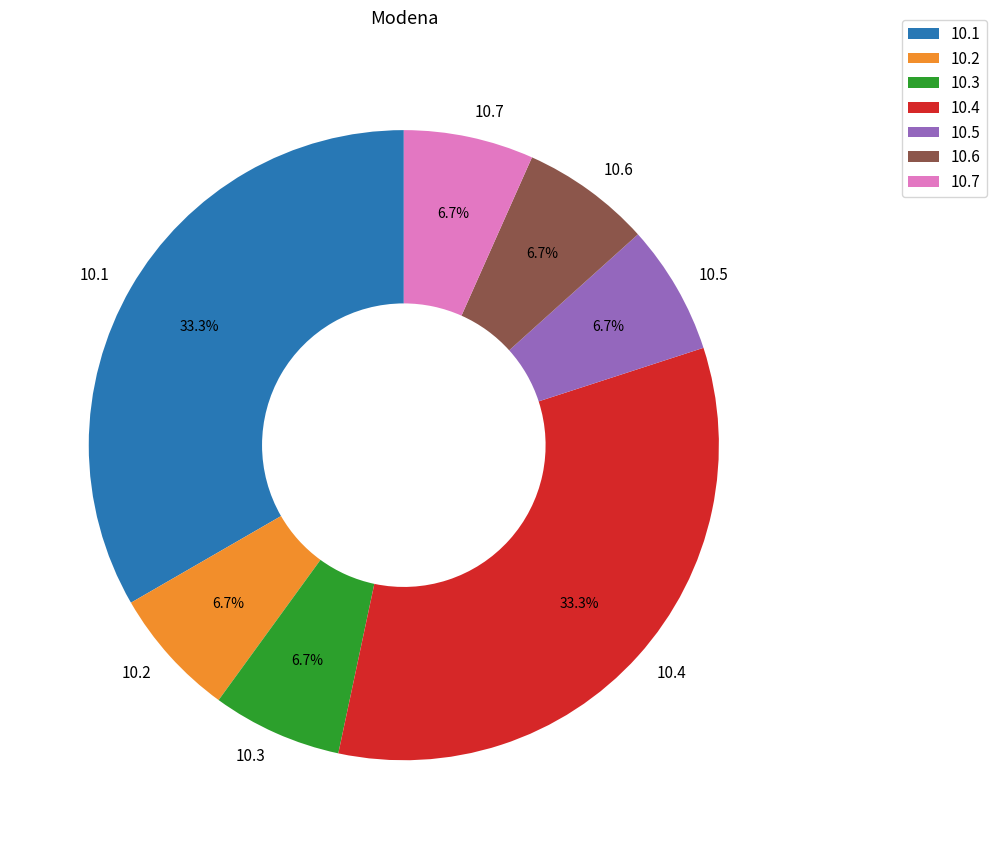

Is the sum of 10.2 and 10.4 greater than half?

No